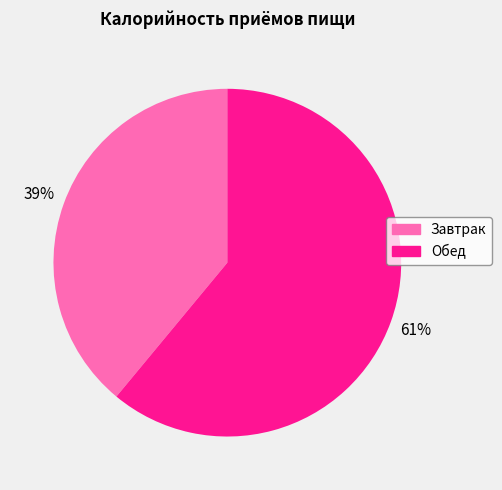

How many slices are in this pie chart?

2